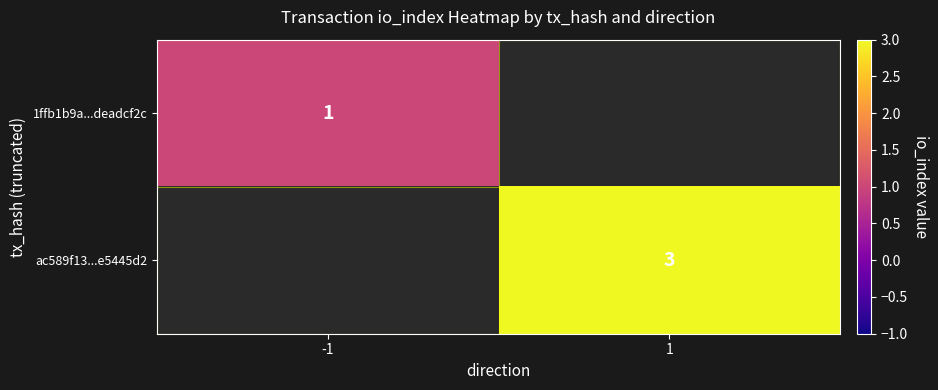

True or false: ac589f13...e5445d2 has a value of 3 at 1.

True